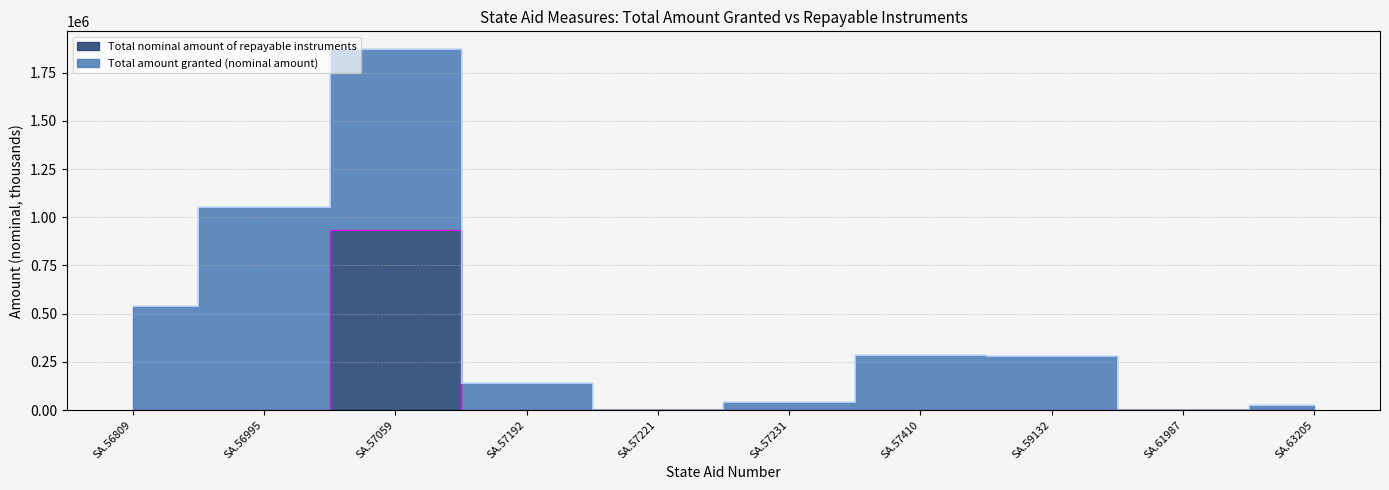

Is it true that the value at SA.56809 is -357741?

False